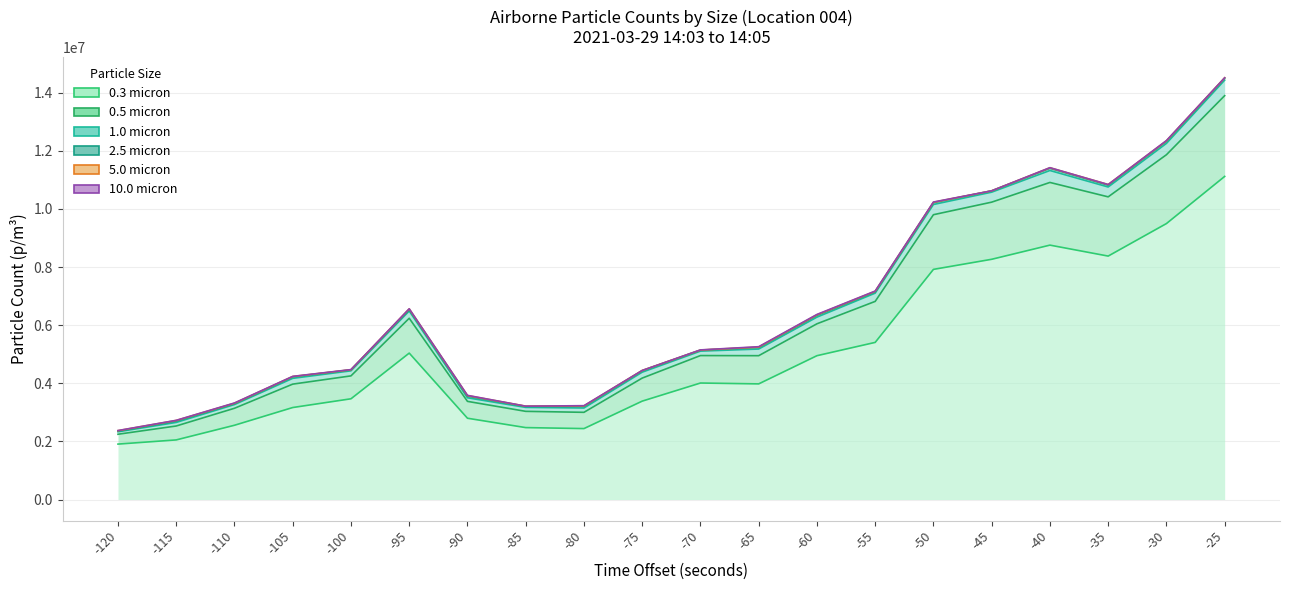

Which series has the largest range (max minus min)?

0.3 micron